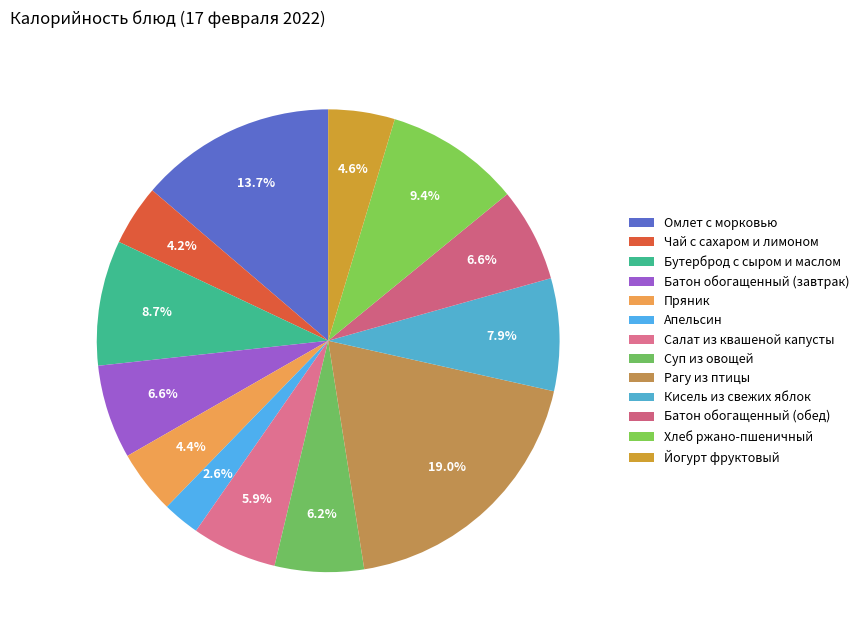

How much of the chart is everything except Йогурт фруктовый?

95.4%